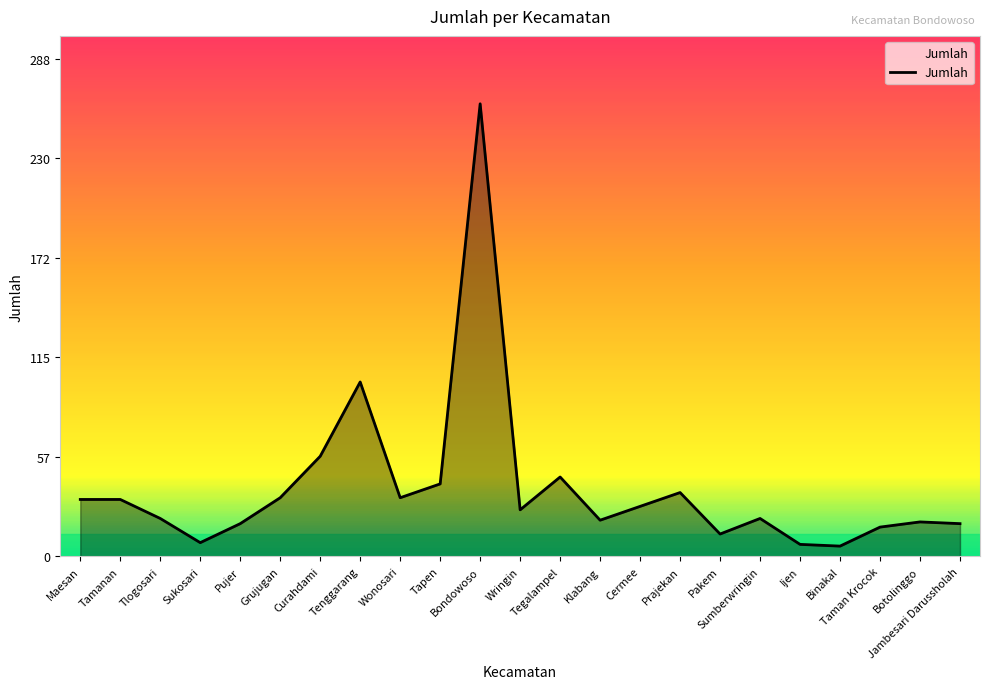

What is the sum of all values?

910